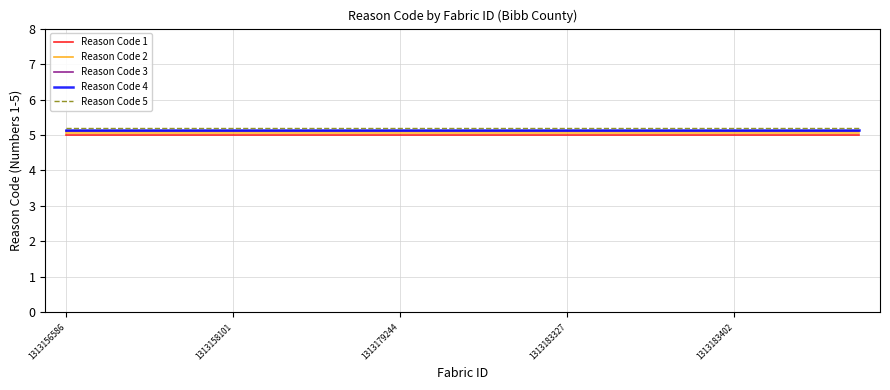

True or false: Reason Code 3 and Reason Code 5 intersect in this chart.

False